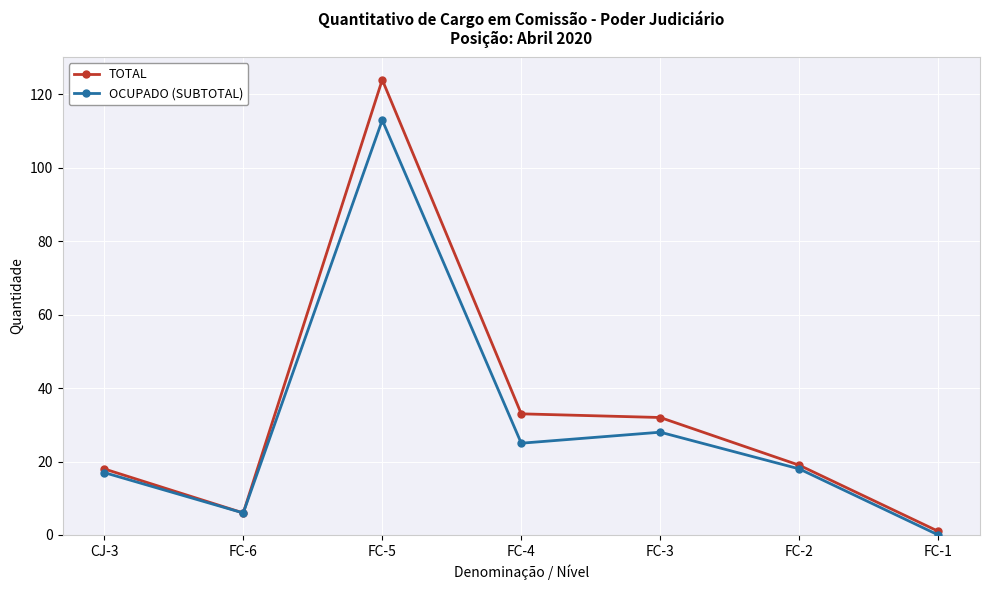

What value does the TOTAL series have at FC-6?

6